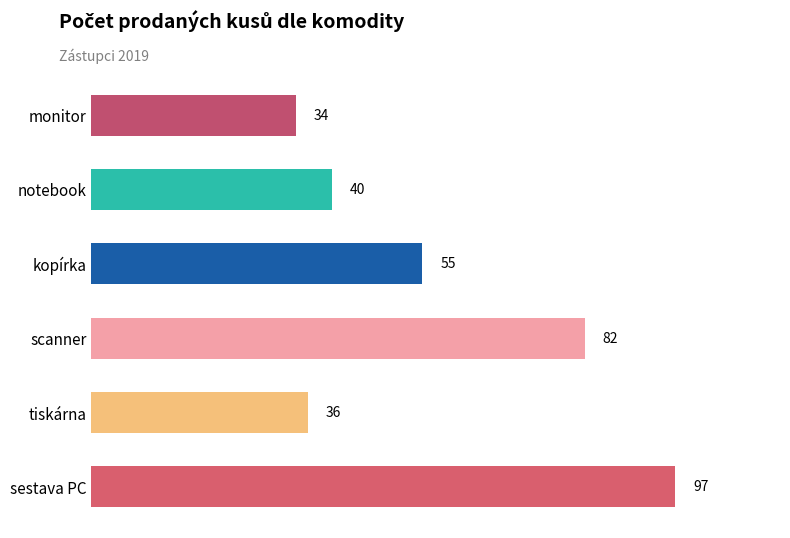

Count the number of categories in the chart.

6